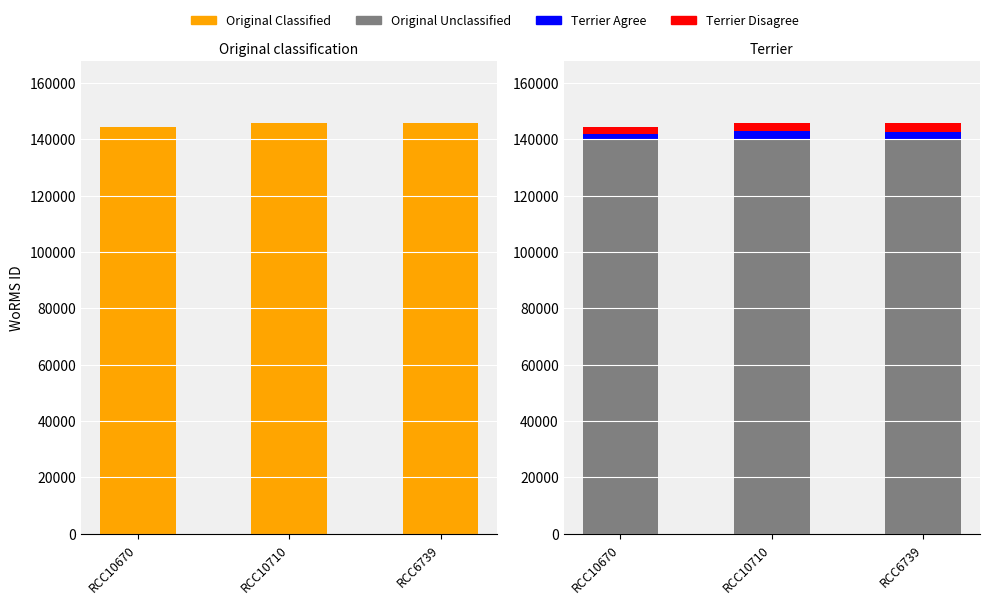

Reading right to left, what are all the values shown in this chart?

Original Classified: RCC6739=145791	RCC10710=145791	RCC10670=144229
Original Unclassified: RCC6739=140000	RCC10710=140000	RCC10670=140000
Terrier Agree: RCC6739=2500	RCC10710=3000	RCC10670=2000
Terrier Disagree: RCC6739=3291	RCC10710=2791	RCC10670=2229